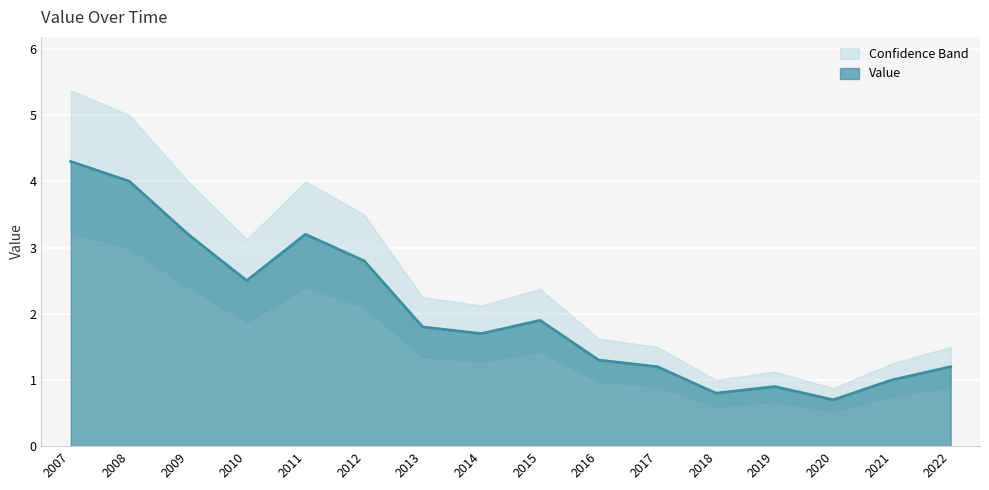

Reading left to right, transcribe all the data shown in this chart.

2007=4.3	2008=4.0	2009=3.2	2010=2.5	2011=3.2	2012=2.8	2013=1.8	2014=1.7	2015=1.9	2016=1.3	2017=1.2	2018=0.8	2019=0.9	2020=0.7	2021=1.0	2022=1.2